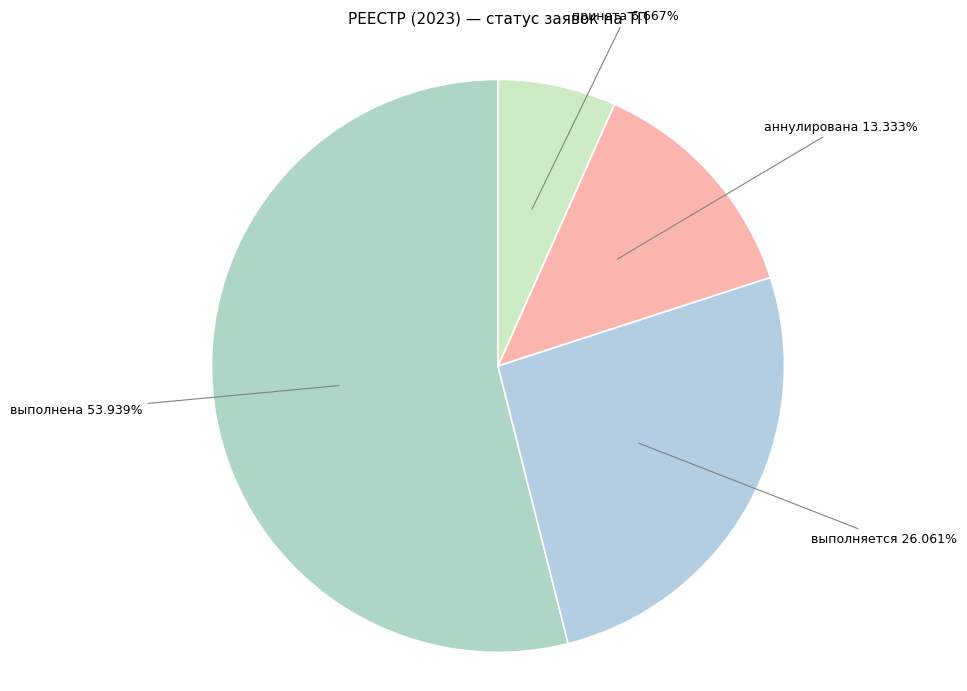

What percentage is the аннулирована slice, to the nearest percent?

13%